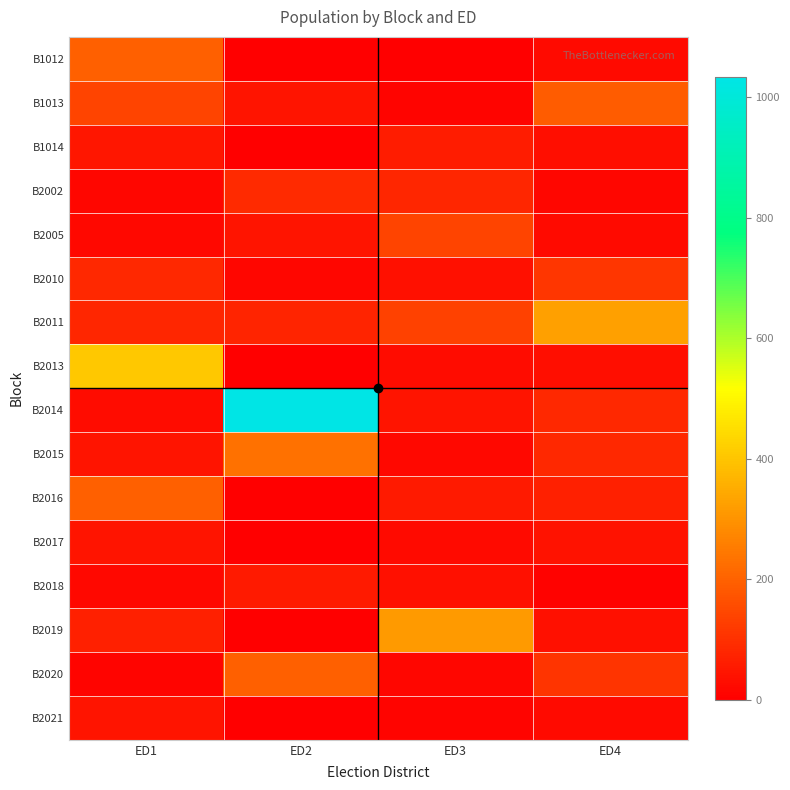

Which series has the largest range (max minus min)?

B2014